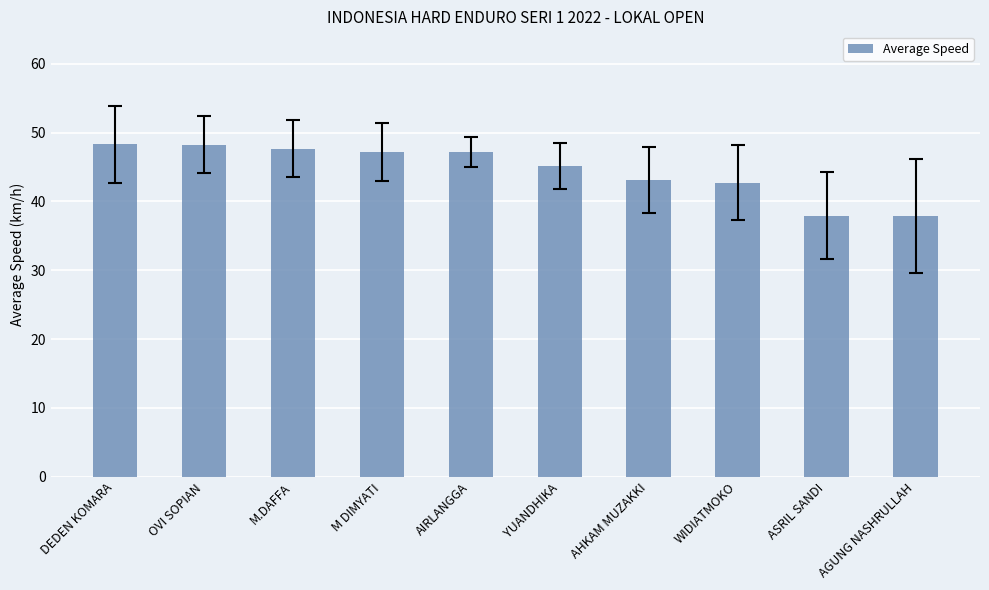

Is it true that the value at DEDEN KOMARA is 86.8?

False